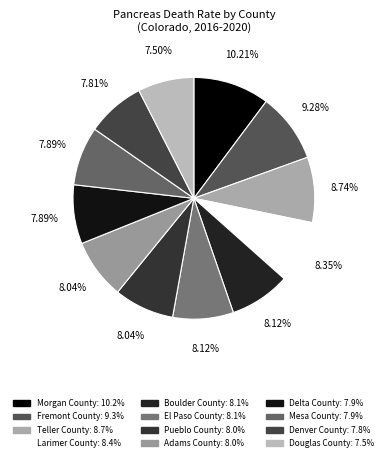

Is Mesa County the majority of the pie?

No